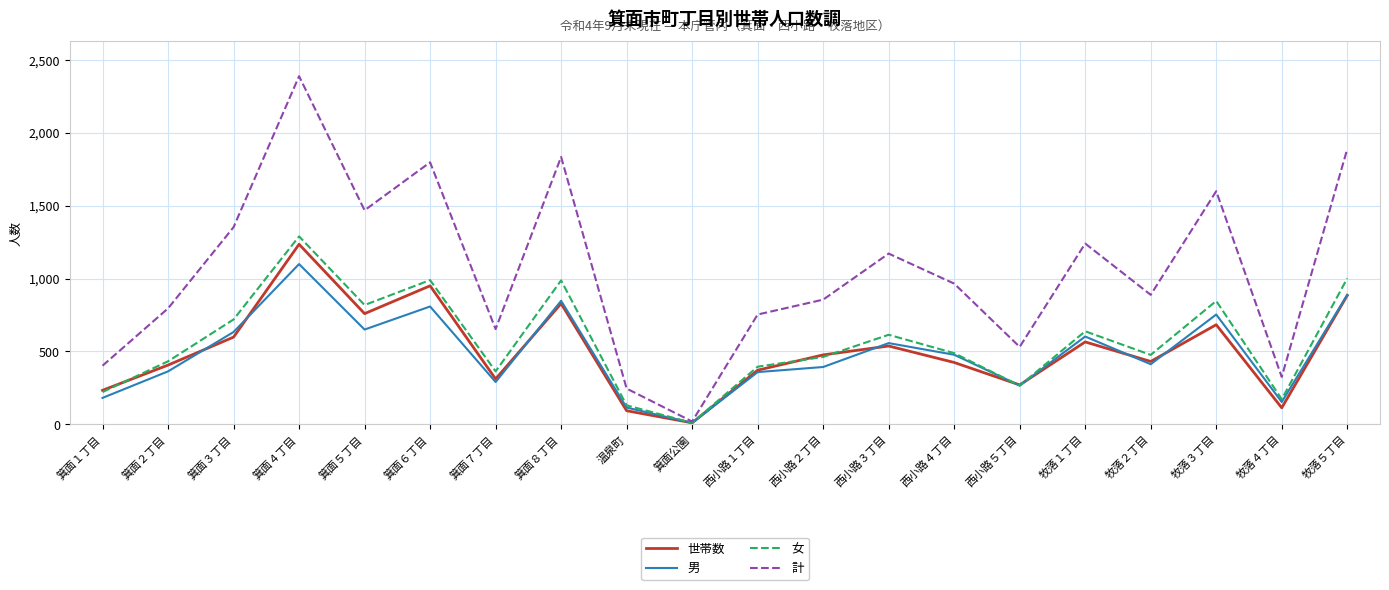

The value of 世帯数 at 牧落２丁目 is 431. True or false?

True